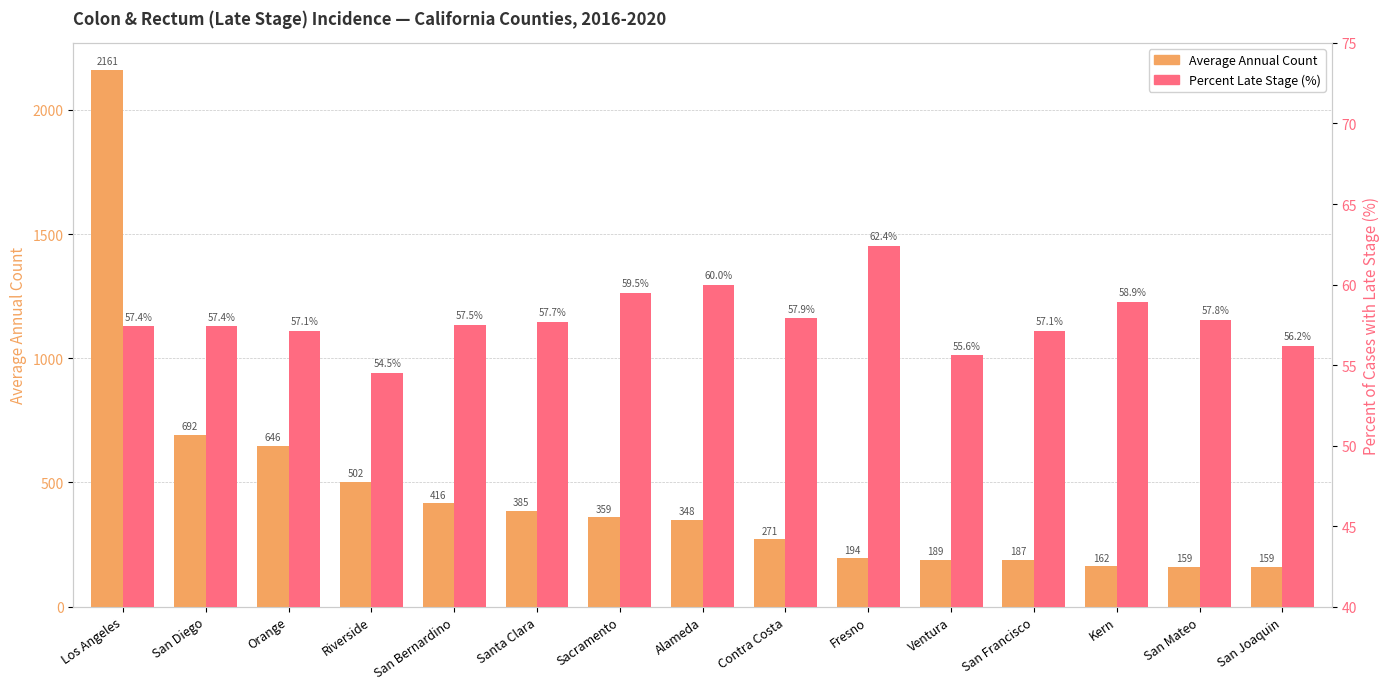

What value does the Percent Late Stage (%) series have at Fresno?

62.4